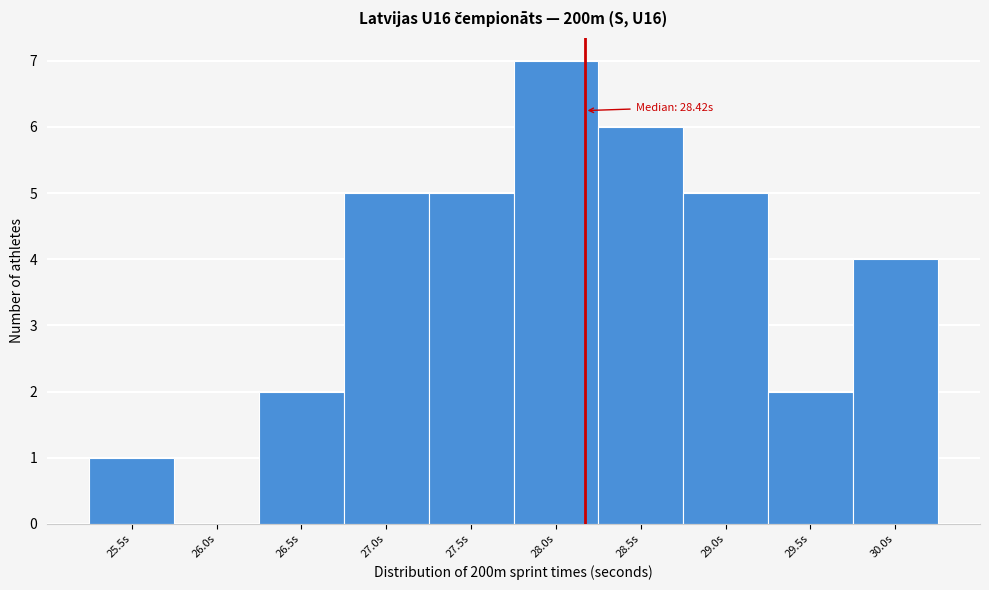

Reading right to left, extract all data points from this chart.

30.0s=4	29.5s=2	29.0s=5	28.5s=6	28.0s=7	27.5s=5	27.0s=5	26.5s=2	26.0s=0	25.5s=1